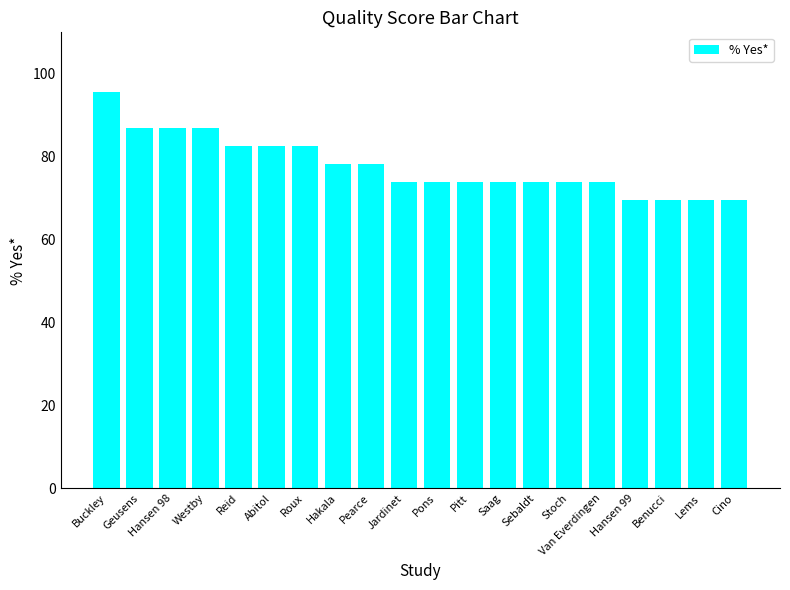

What is the value of the 6th bar from the left?

82.6